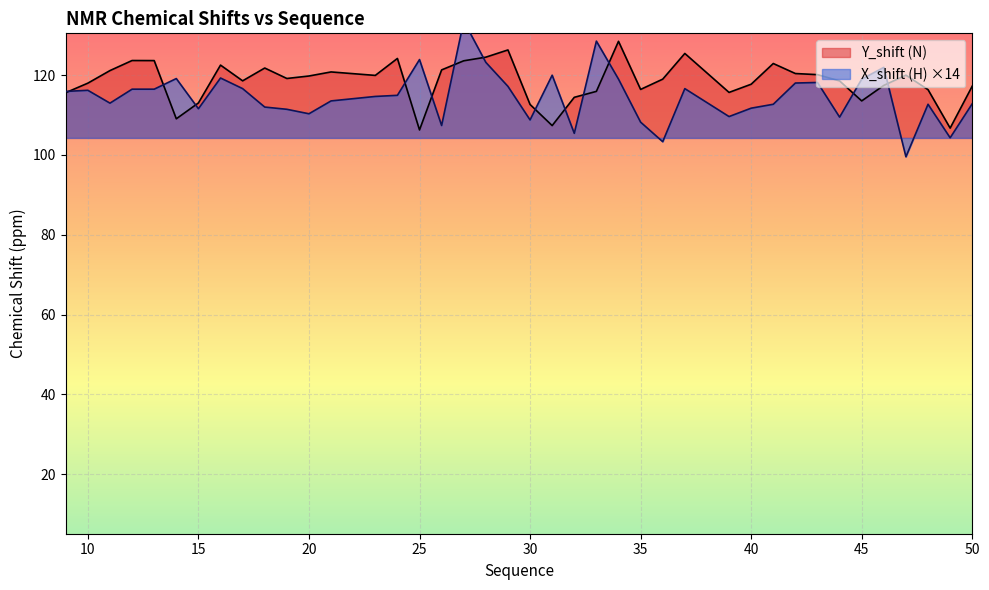

Is the value of Y_shift at 9 greater than the value of X_shift at 45?

No